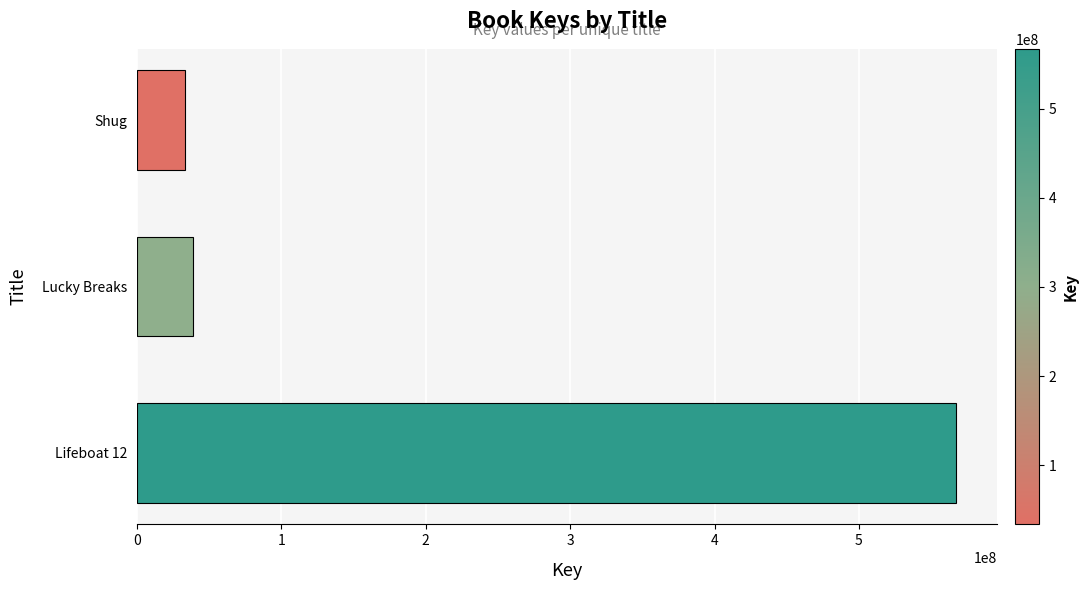

The chart shows a value of 33419143 at Shug. True or false?

True